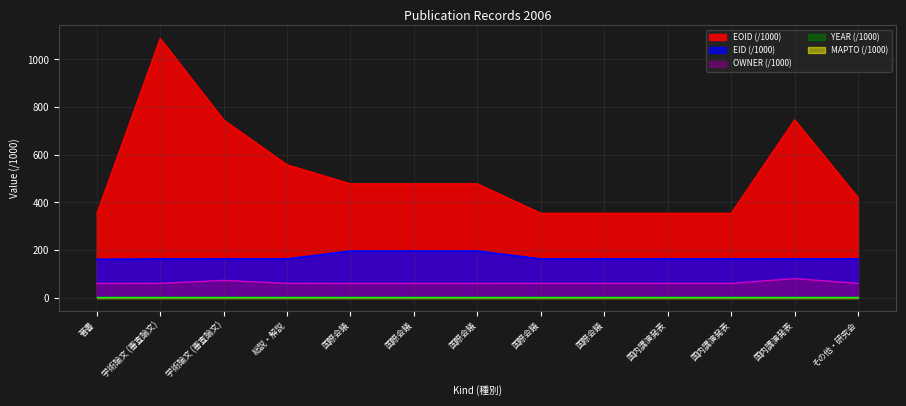

The EID series shows 196.0 at 国際会議. True or false?

True